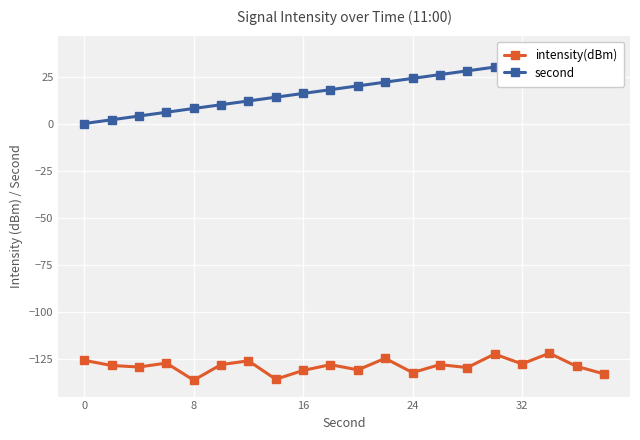

Reading right to left, transcribe all the data shown in this chart.

intensity(dBm): -133.1	-129.1	-122.1	-127.8	-122.5	-129.7	-128.1	-132.4	-124.8	-130.9	-128.2	-131.2	-135.9	-126.1	-128.1	-136.4	-127.3	-129.4	-128.6	-125.9
second: 38.0	36.0	34.0	32.0	30.0	28.0	26.0	24.0	22.0	20.0	18.0	16.0	14.0	12.0	10.0	8.0	6.0	4.0	2.0	0.0